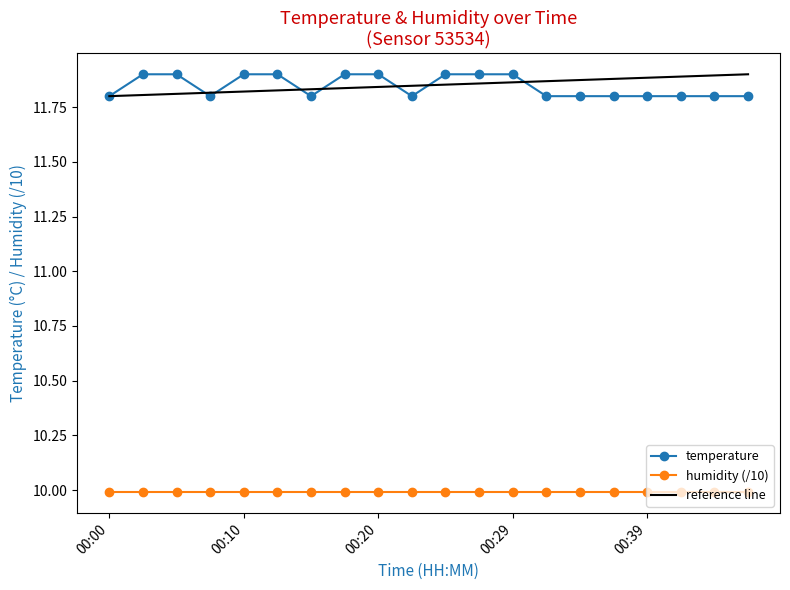

True or false: the data shows 11.9 at 00:02.

True